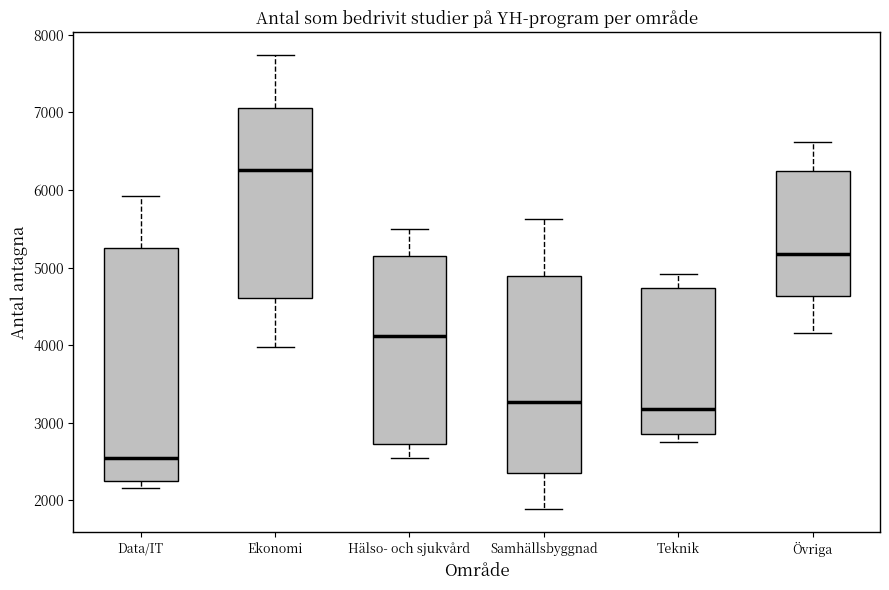

Which box has the lowest median line?

Data/IT